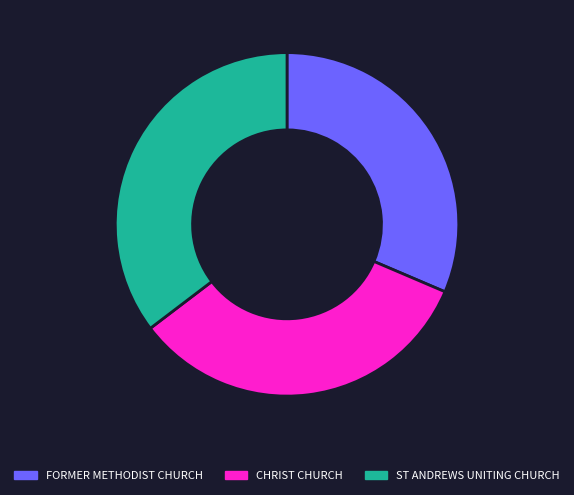

Between CHRIST CHURCH and ST ANDREWS UNITING CHURCH, which is larger?

ST ANDREWS UNITING CHURCH